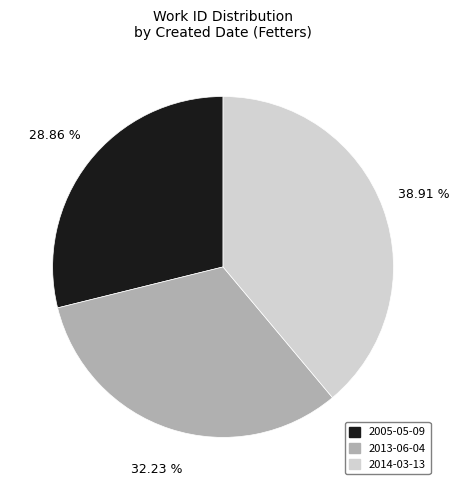

Does 2005-05-09 account for over 50% of the chart?

No